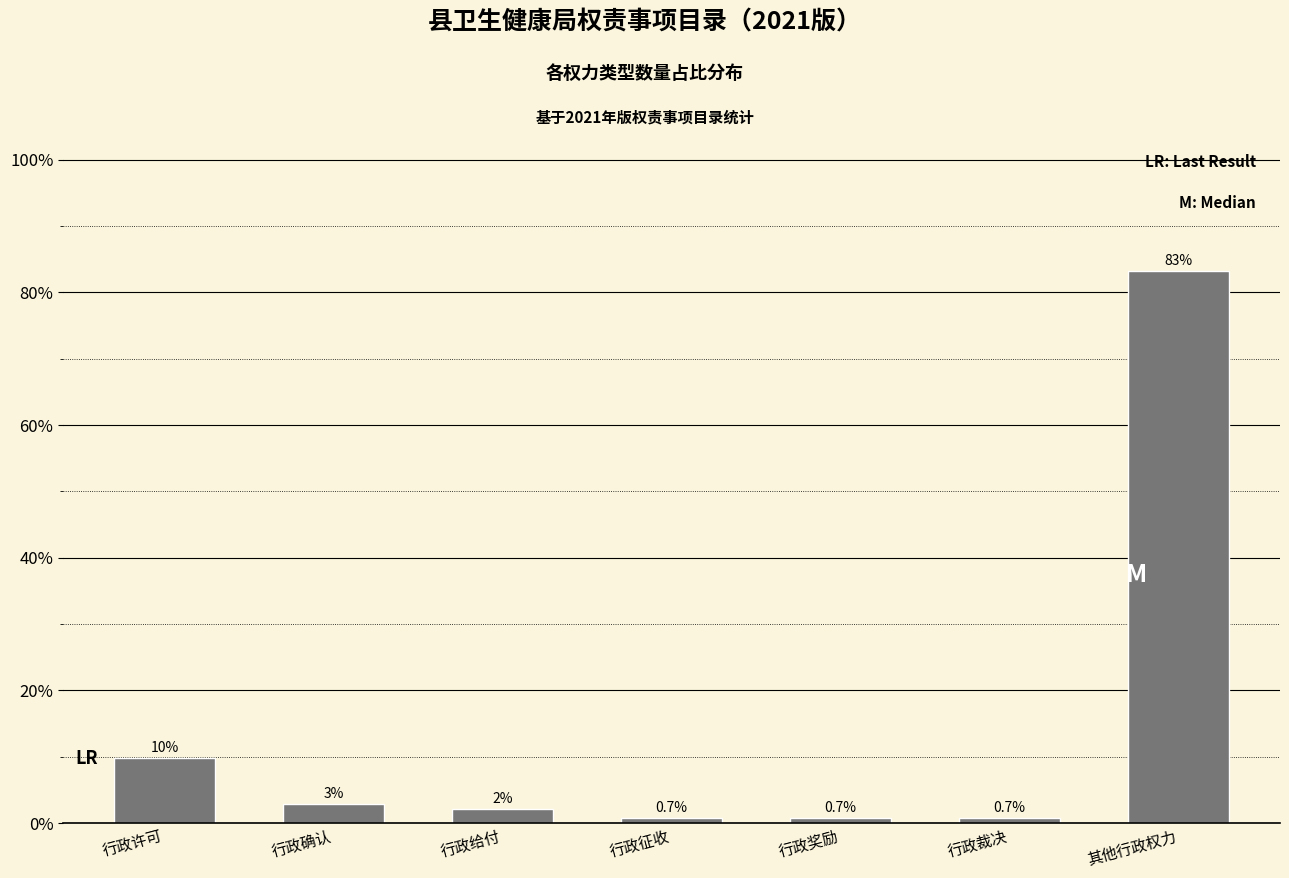

Reading right to left, transcribe all the data shown in this chart.

其他行政权力=83.2	行政裁决=0.7	行政奖励=0.7	行政征收=0.7	行政给付=2.1	行政确认=2.8	行政许可=9.8